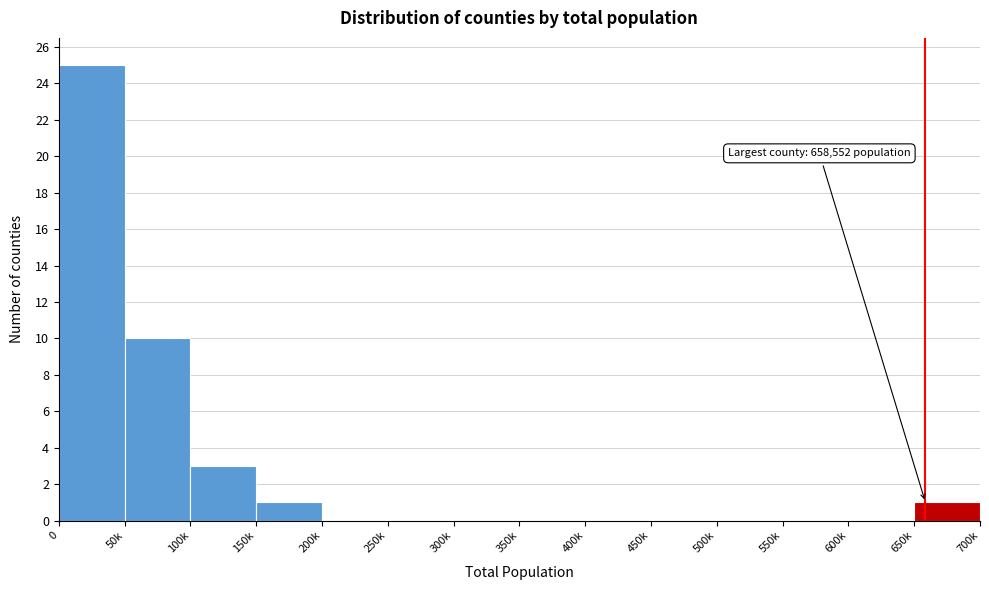

Reading left to right, transcribe all the data shown in this chart.

0=25	50k=10	100k=3	150k=1	200k=0	250k=0	300k=0	350k=0	400k=0	450k=0	500k=0	550k=0	600k=0	650k=1